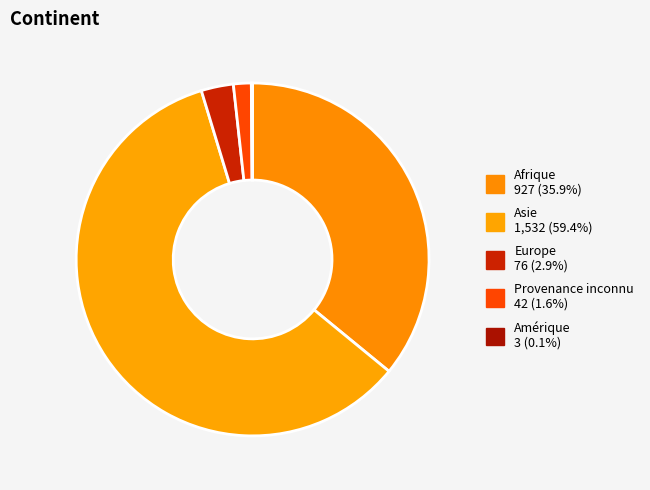

Which slice is the largest?

Asie